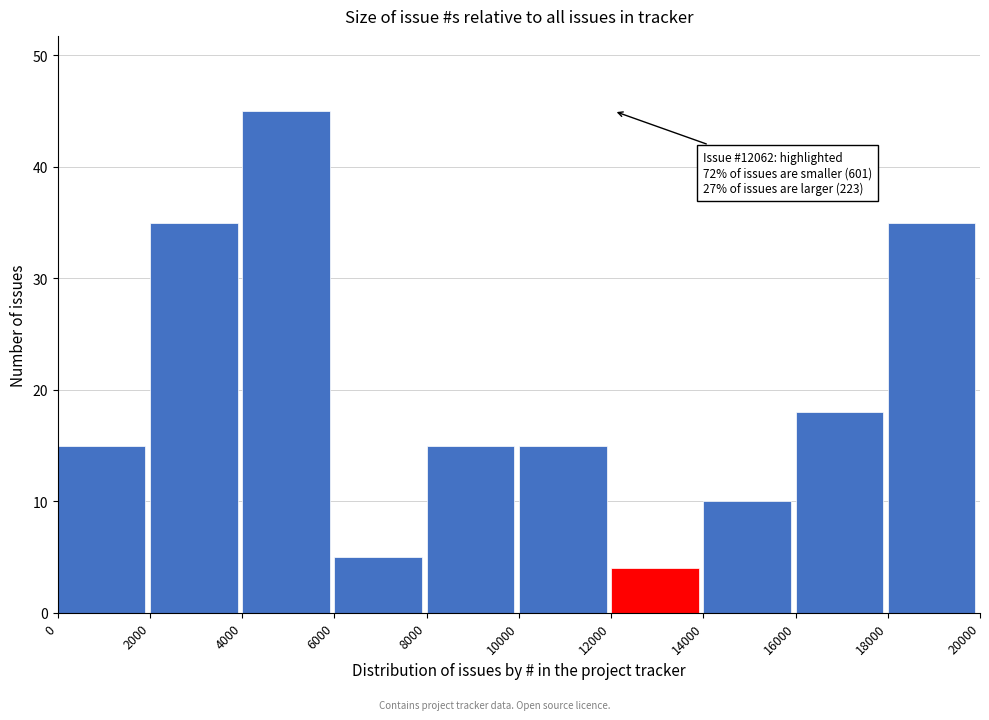

Which range on the x-axis has the tallest bar?

4000 to 6000